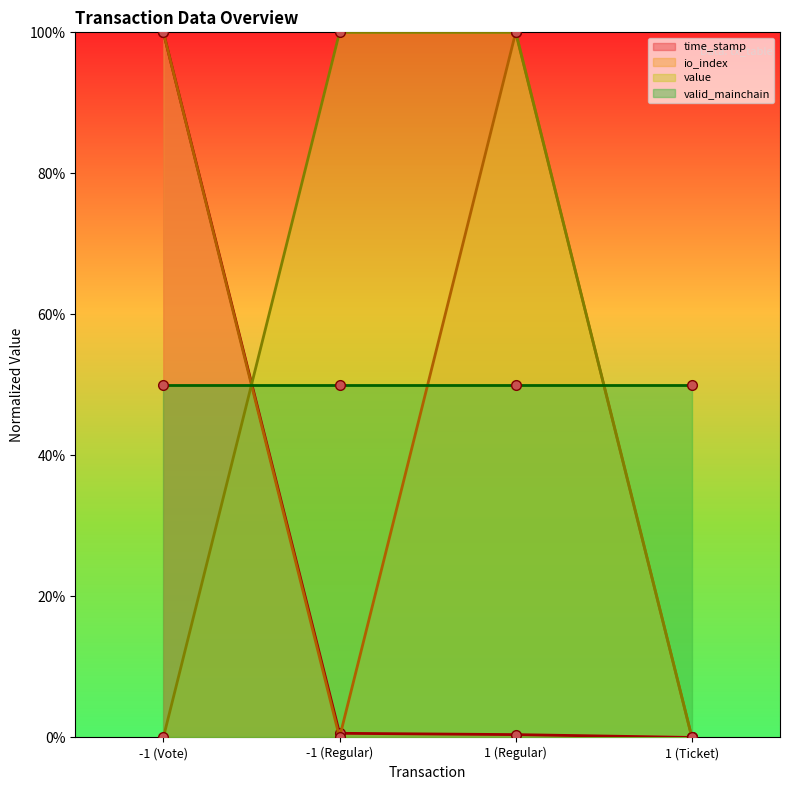

What is the difference between the maximum and minimum values in the io_index series?

1.0